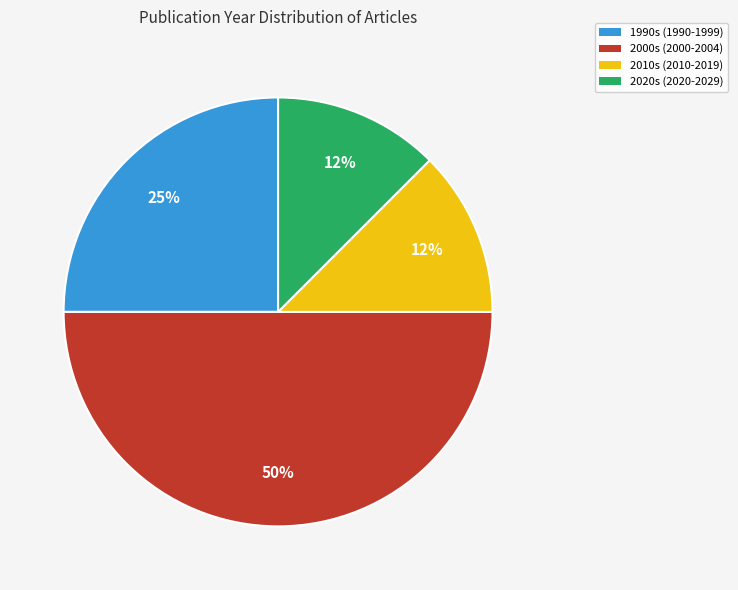

To the nearest percent, what is the average slice percentage?

25%